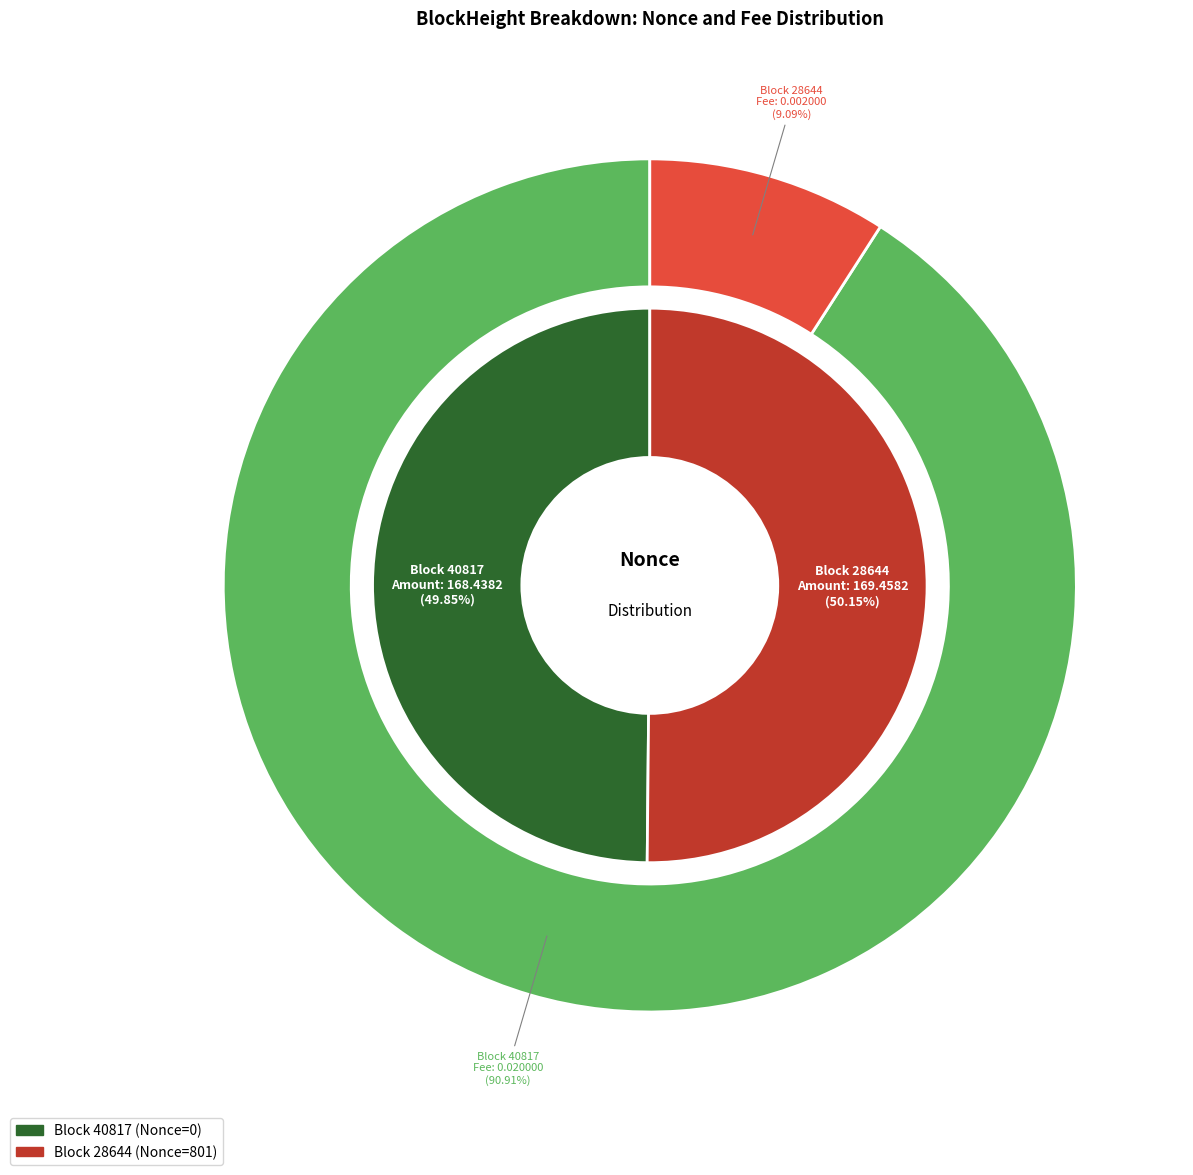

What is the total percentage of 40817 and 28644?

100.0%